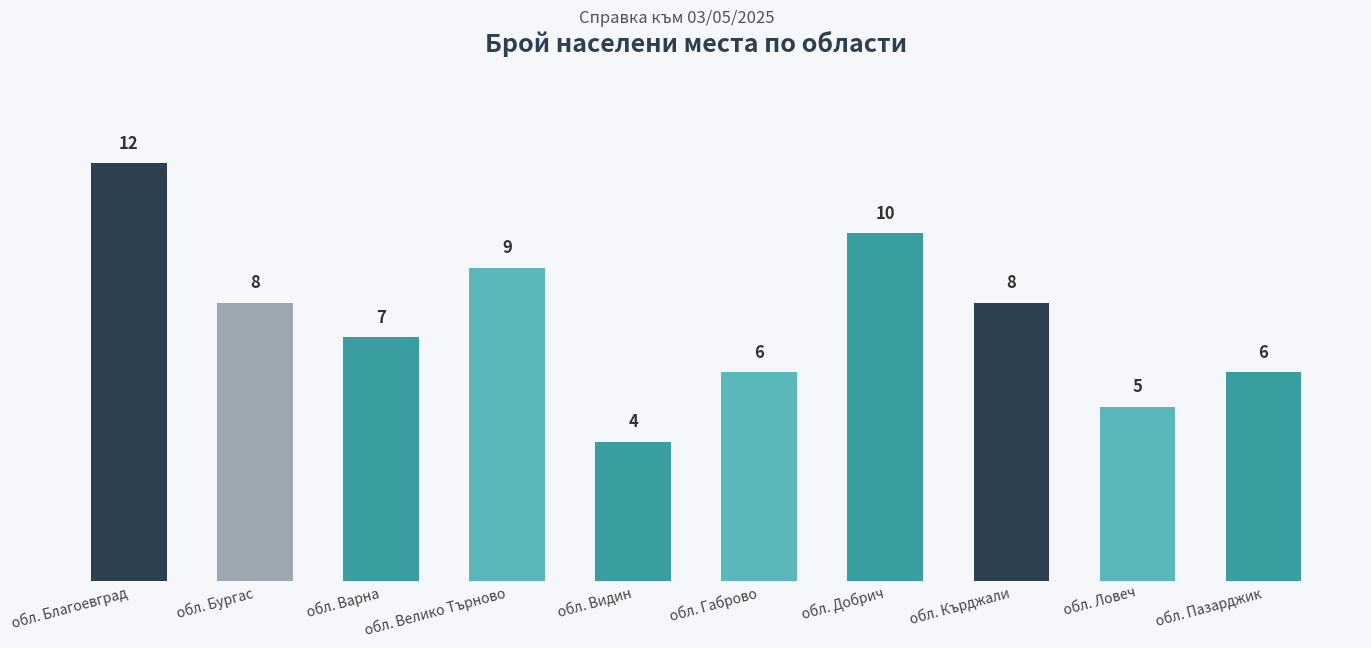

Which has a higher value, обл. Габрово or обл. Добрич?

обл. Добрич